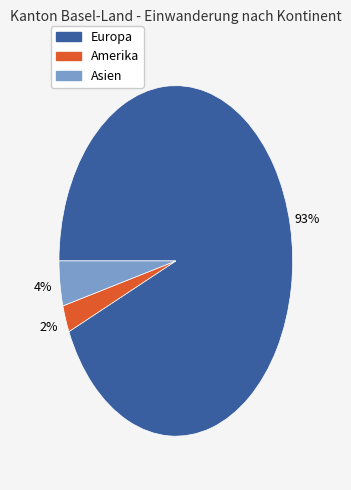

To the nearest percent, what is the average slice percentage?

33%